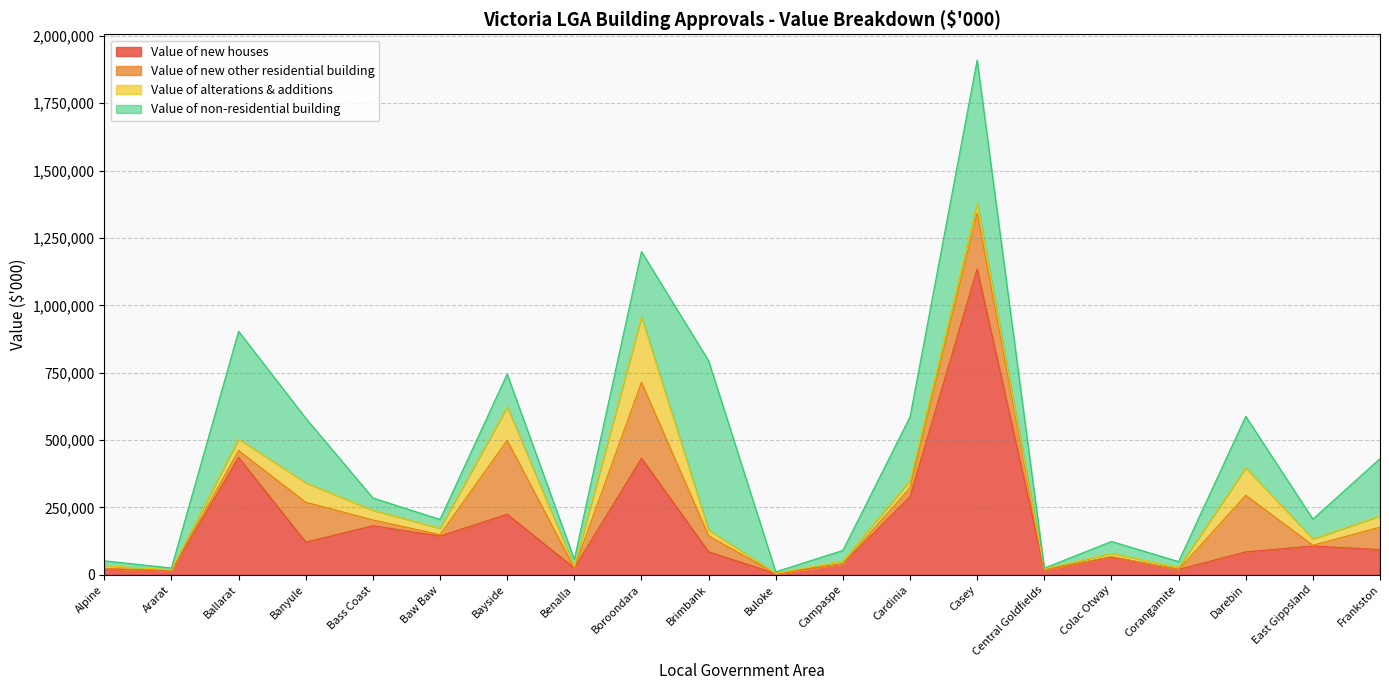

True or false: Value of new other residential building and Value of alterations & additions intersect in this chart.

True